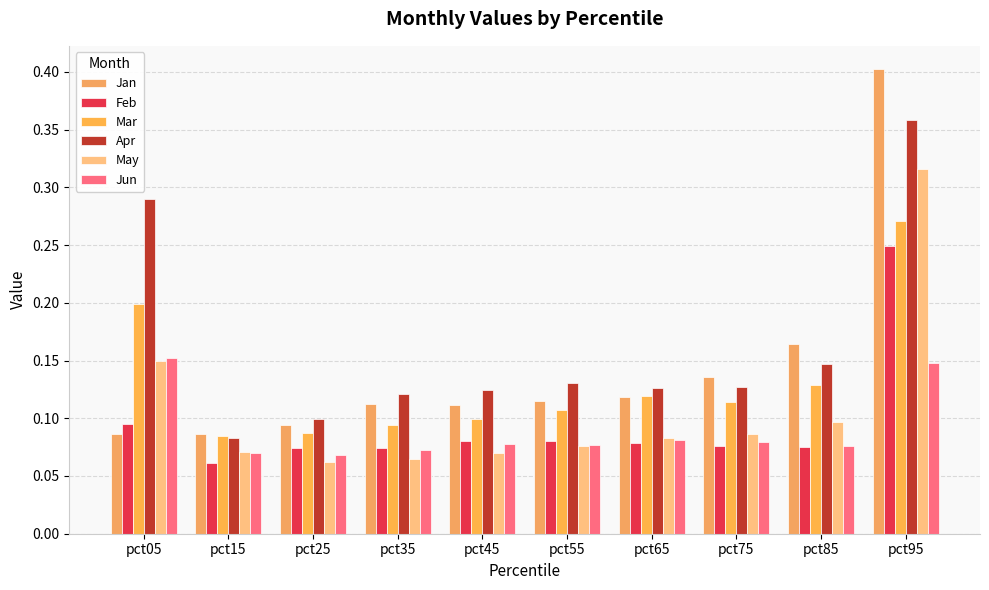

Reading left to right, transcribe all the data shown in this chart.

Jan: pct05=0.1	pct15=0.1	pct25=0.1	pct35=0.1	pct45=0.1	pct55=0.1	pct65=0.1	pct75=0.1	pct85=0.2	pct95=0.4
Feb: pct05=0.1	pct15=0.1	pct25=0.1	pct35=0.1	pct45=0.1	pct55=0.1	pct65=0.1	pct75=0.1	pct85=0.1	pct95=0.2
Mar: pct05=0.2	pct15=0.1	pct25=0.1	pct35=0.1	pct45=0.1	pct55=0.1	pct65=0.1	pct75=0.1	pct85=0.1	pct95=0.3
Apr: pct05=0.3	pct15=0.1	pct25=0.1	pct35=0.1	pct45=0.1	pct55=0.1	pct65=0.1	pct75=0.1	pct85=0.1	pct95=0.4
May: pct05=0.1	pct15=0.1	pct25=0.1	pct35=0.1	pct45=0.1	pct55=0.1	pct65=0.1	pct75=0.1	pct85=0.1	pct95=0.3
Jun: pct05=0.2	pct15=0.1	pct25=0.1	pct35=0.1	pct45=0.1	pct55=0.1	pct65=0.1	pct75=0.1	pct85=0.1	pct95=0.1